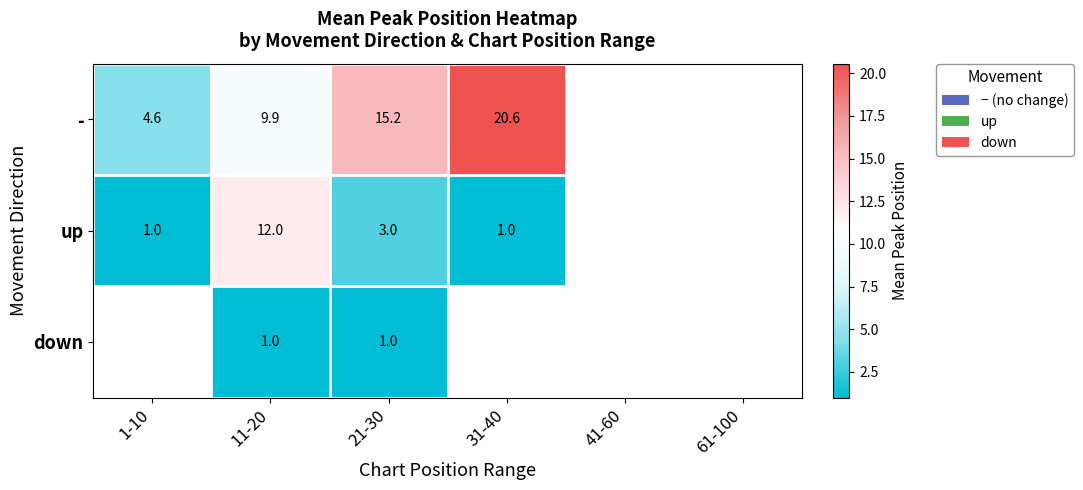

Between 11-20 and 21-30, which series saw the biggest shift?

up